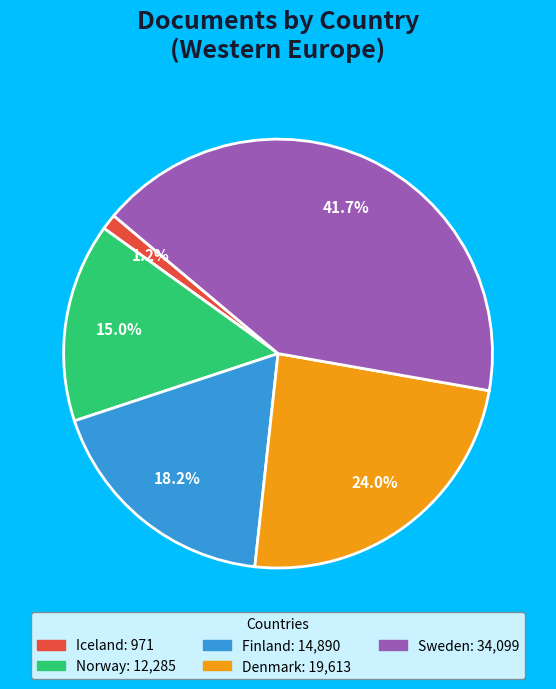

To the nearest percent, what is the difference between the largest and smallest slice percentages?

40%